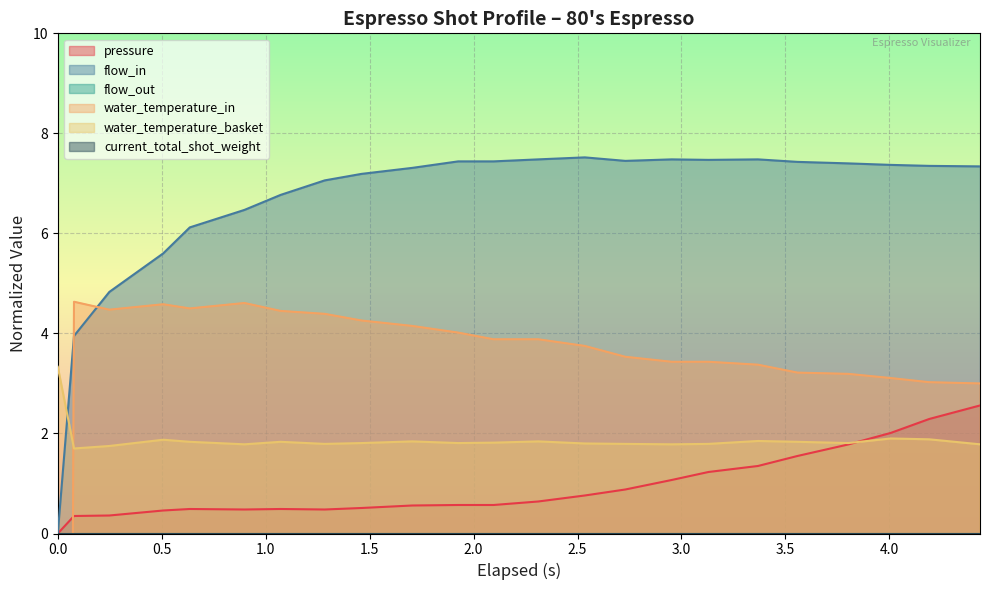

Which series has the largest total across all categories?

flow_in